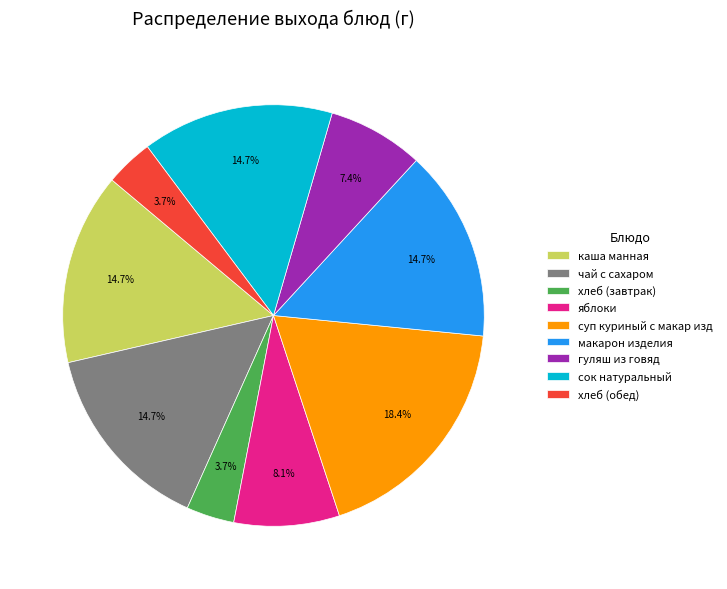

What percentage is the яблоки slice, to the nearest percent?

8%